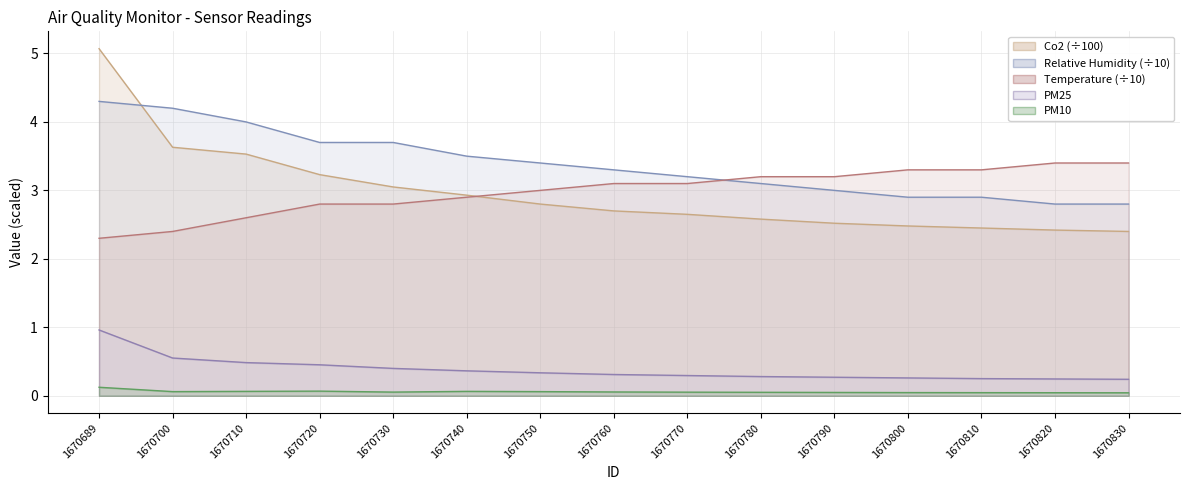

Which has a higher value, 1670710 or 1670720?

1670710